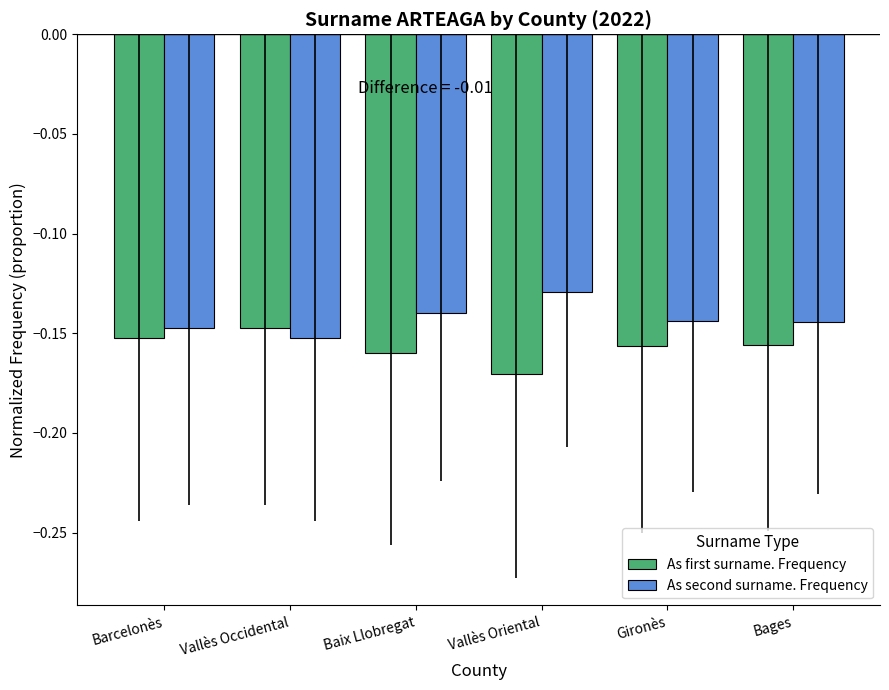

Reading left to right, transcribe all the data shown in this chart.

As first surname. Frequency: Barcelonès=-0.2	Vallès Occidental=-0.1	Baix Llobregat=-0.2	Vallès Oriental=-0.2	Gironès=-0.2	Bages=-0.2
As second surname. Frequency: Barcelonès=-0.1	Vallès Occidental=-0.2	Baix Llobregat=-0.1	Vallès Oriental=-0.1	Gironès=-0.1	Bages=-0.1